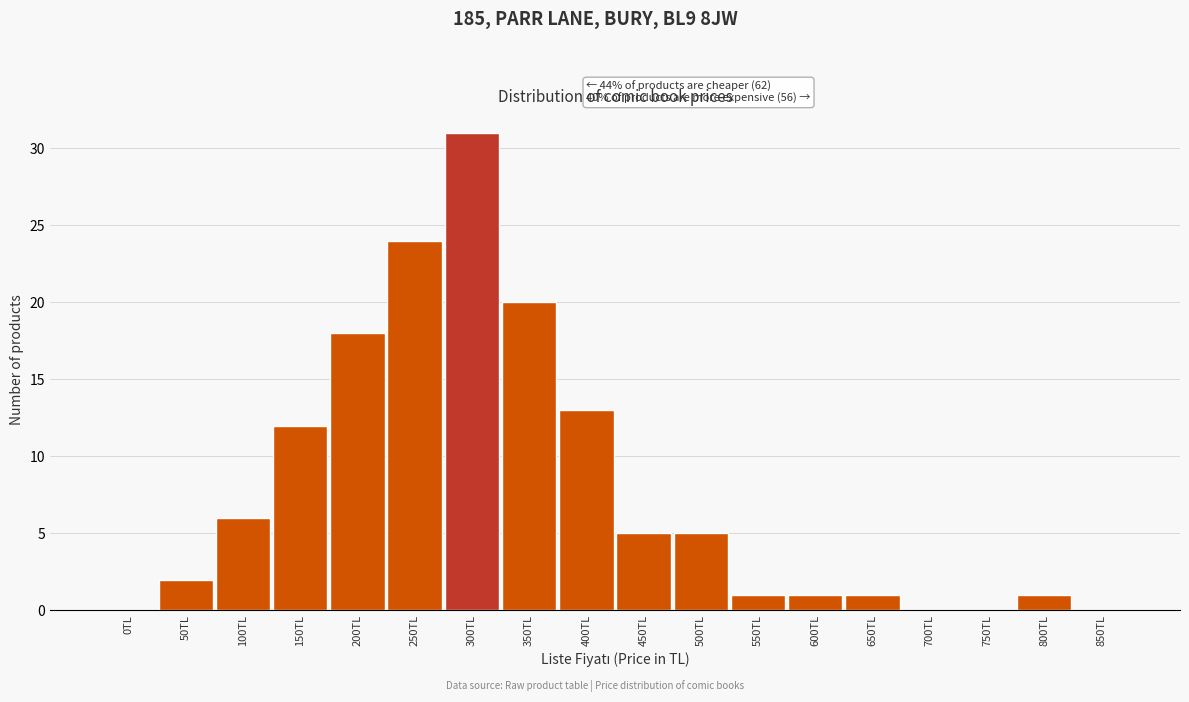

Reading left to right, transcribe all the data shown in this chart.

0TL=0	50TL=2	100TL=6	150TL=12	200TL=18	250TL=24	300TL=31	350TL=20	400TL=13	450TL=5	500TL=5	550TL=1	600TL=1	650TL=1	700TL=0	750TL=0	800TL=1	850TL=0